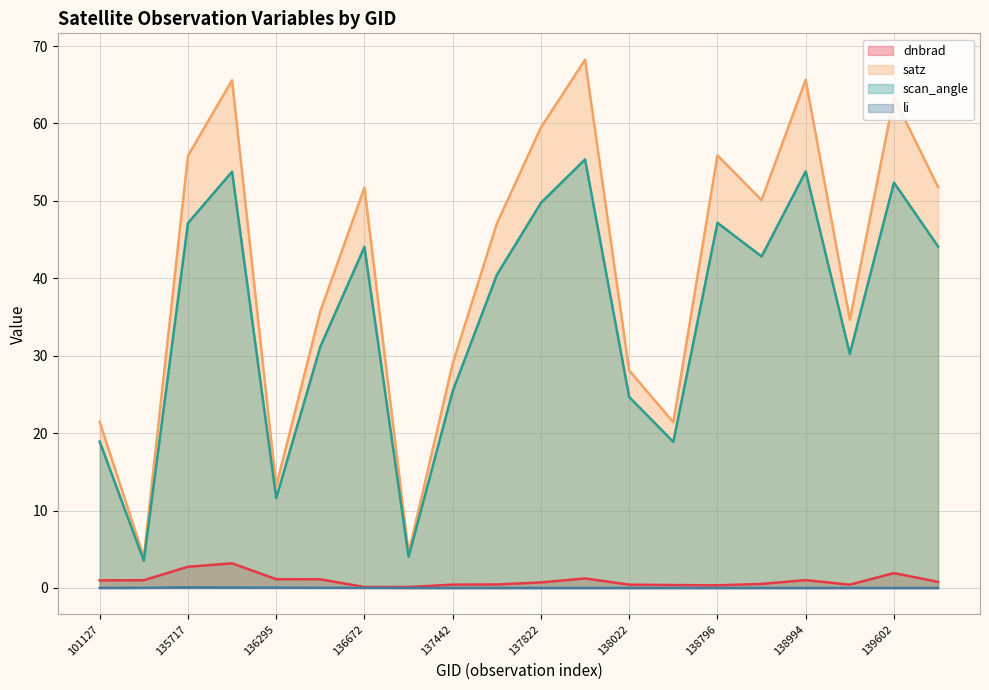

Which series has the largest total across all categories?

satz